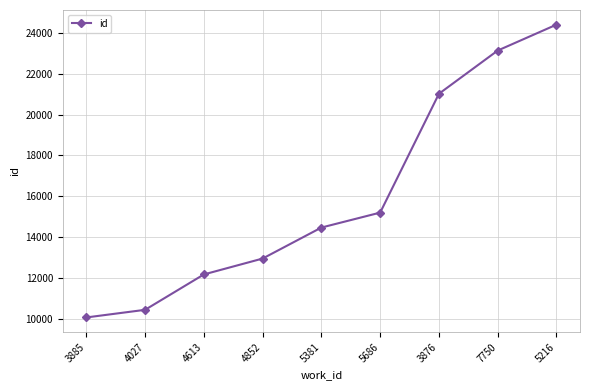

How many lines are shown in the chart?

1